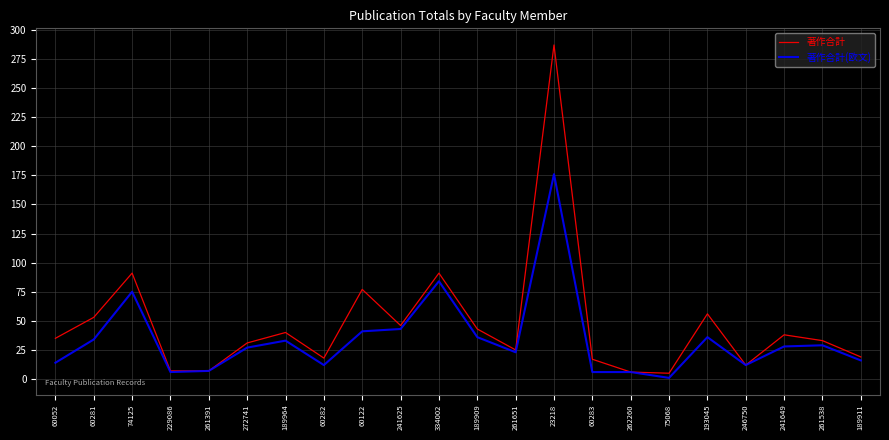

Is the value of 著作合計 at 60052 greater than the value of 著作合計(欧文) at 261651?

Yes